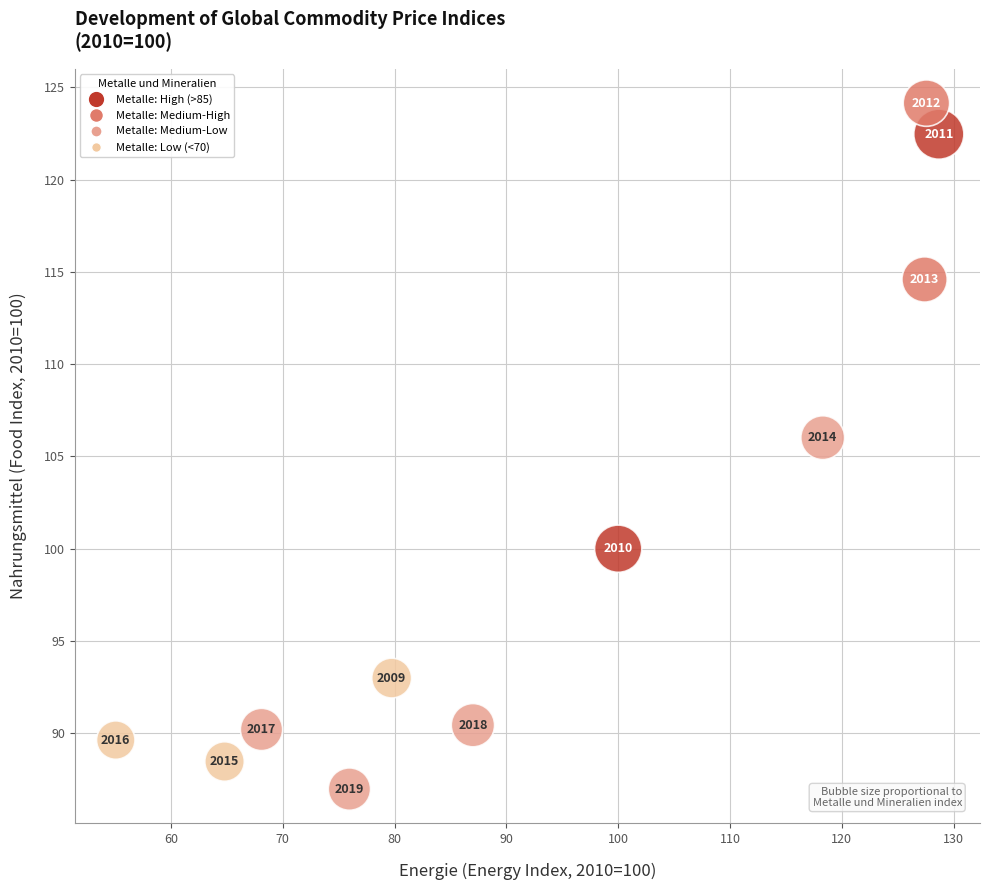

What Y value in the scatter plot is closest to 105?

106.0